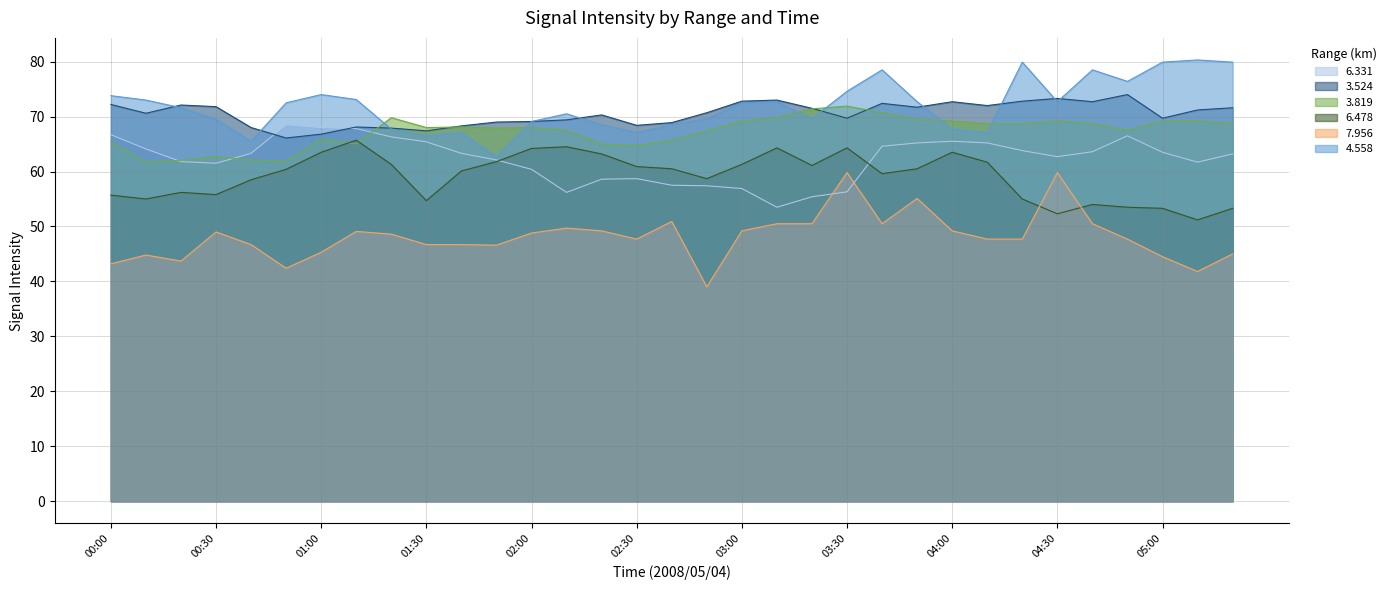

Which has a higher value, 05:20 or 04:50?

04:50